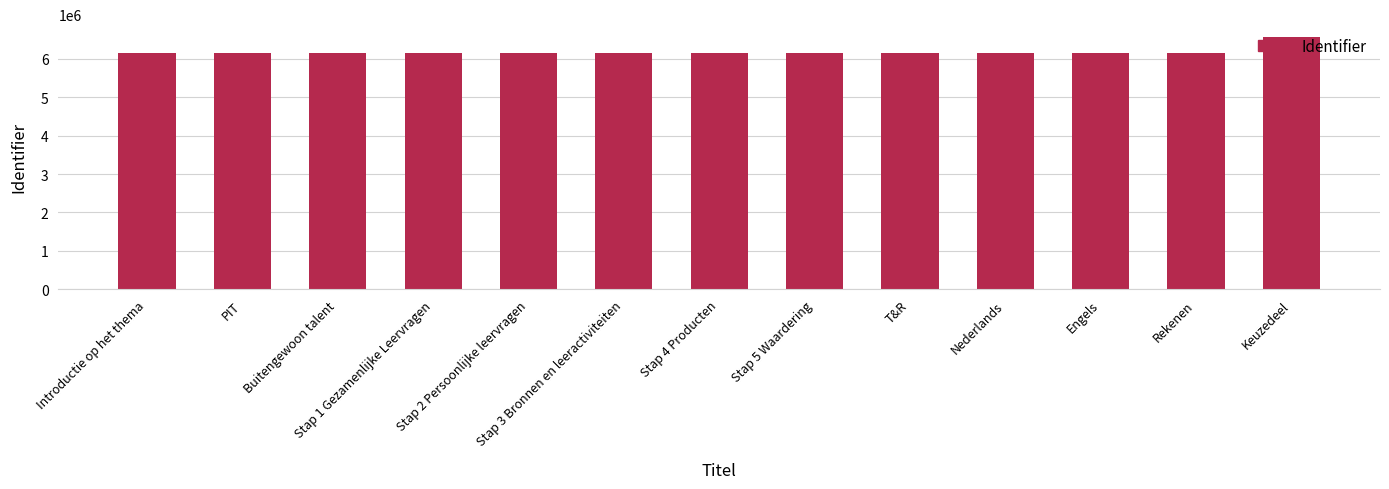

How many bars are there in total?

13